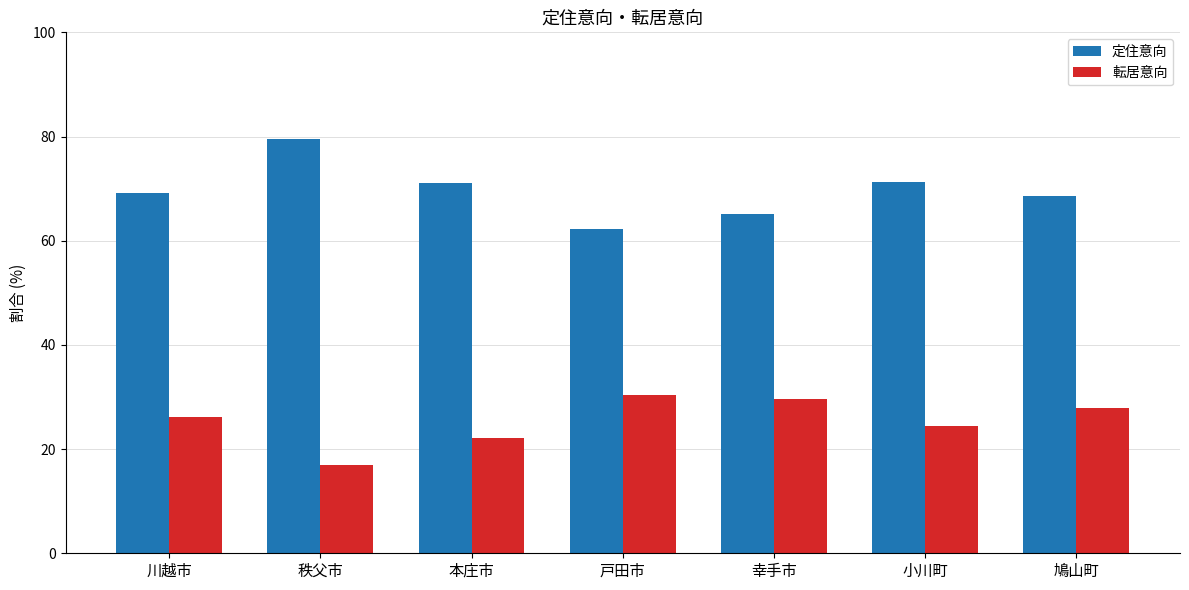

Rank the series by their maximum value, from lowest to highest.

転居意向, 定住意向